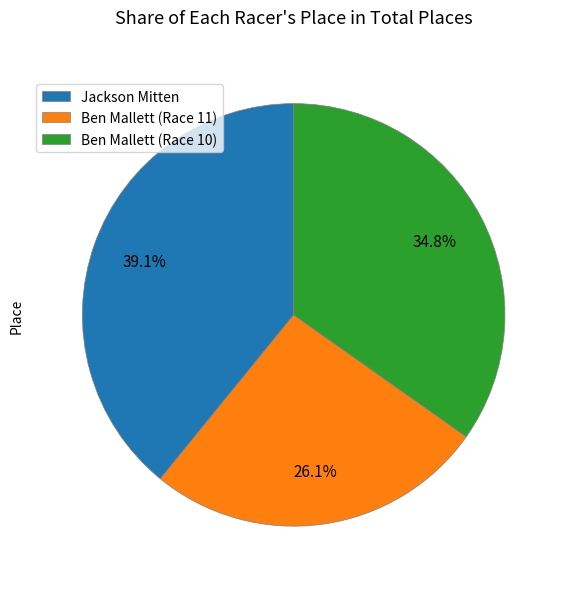

Rank the categories by value from highest to lowest.

Jackson Mitten, Ben Mallett (Race 10), Ben Mallett (Race 11)